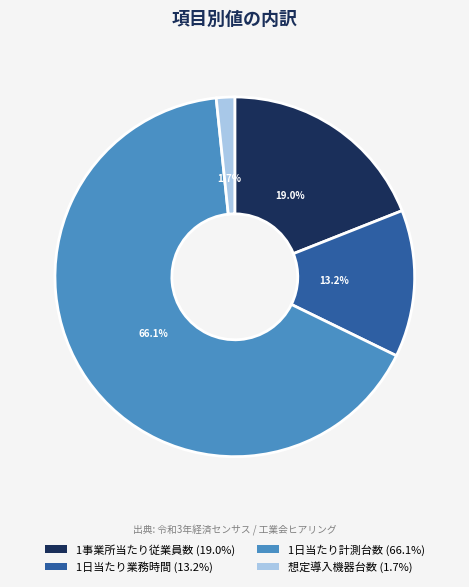

What is the smallest slice in the pie chart?

想定導入機器台数